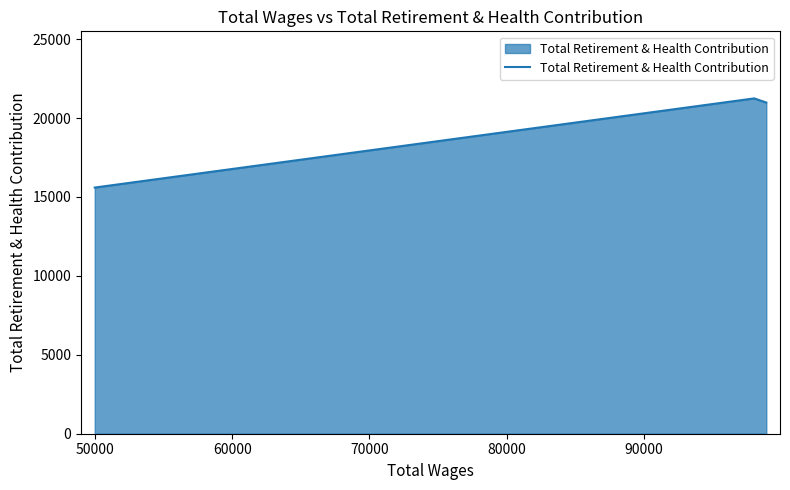

How many data points are above 20984?

1